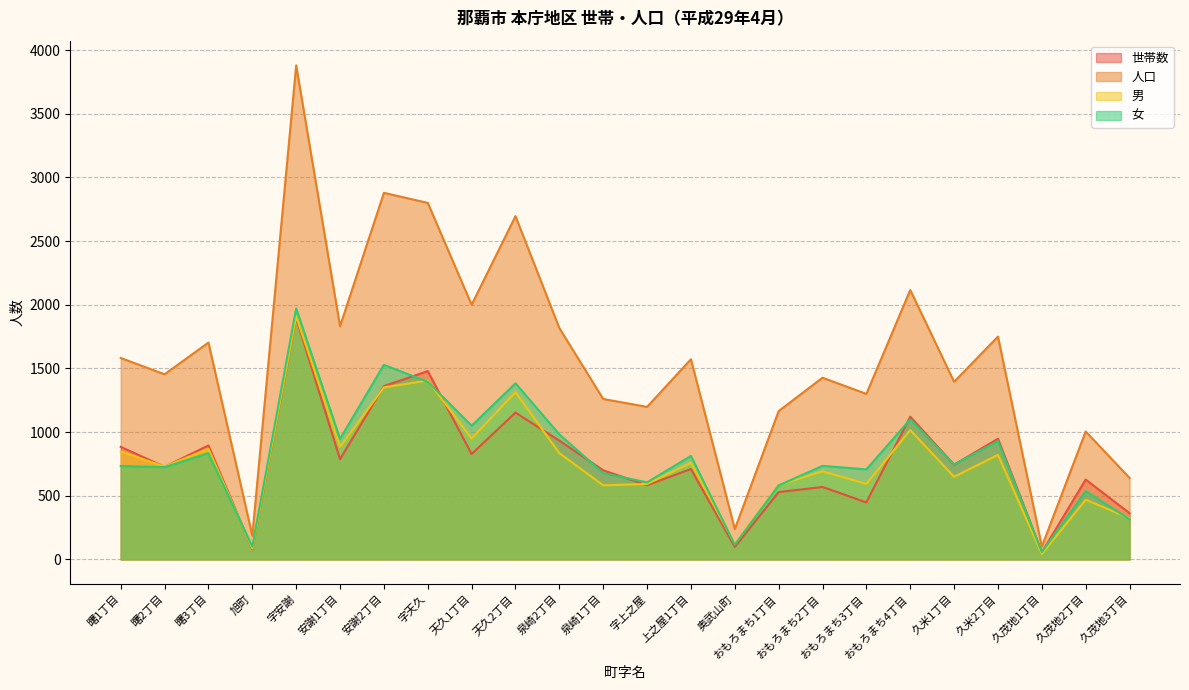

What is the lowest value of the 人口 series?

101